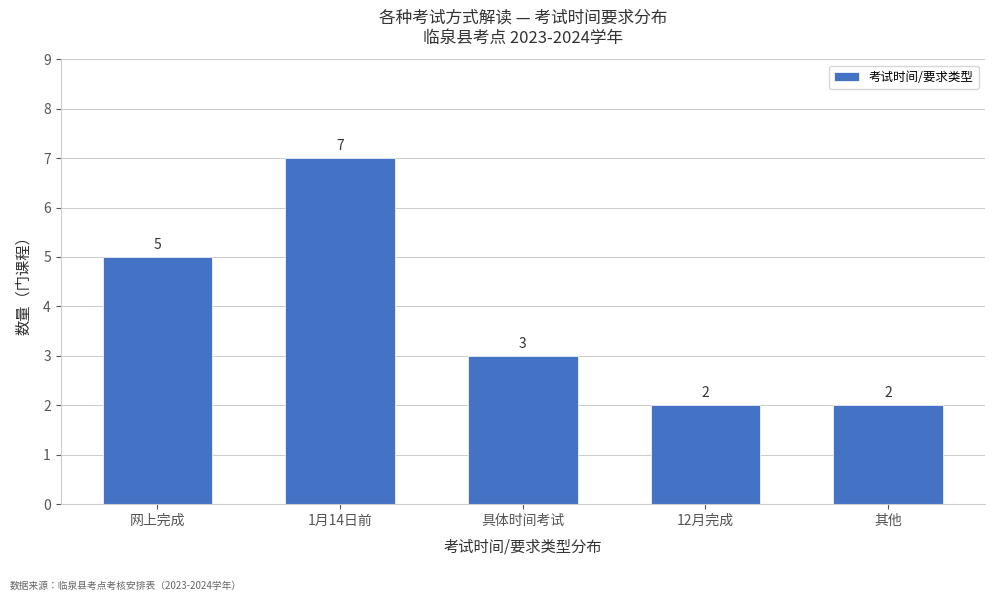

Reading left to right, list all the values displayed in this chart.

5	7	3	2	2